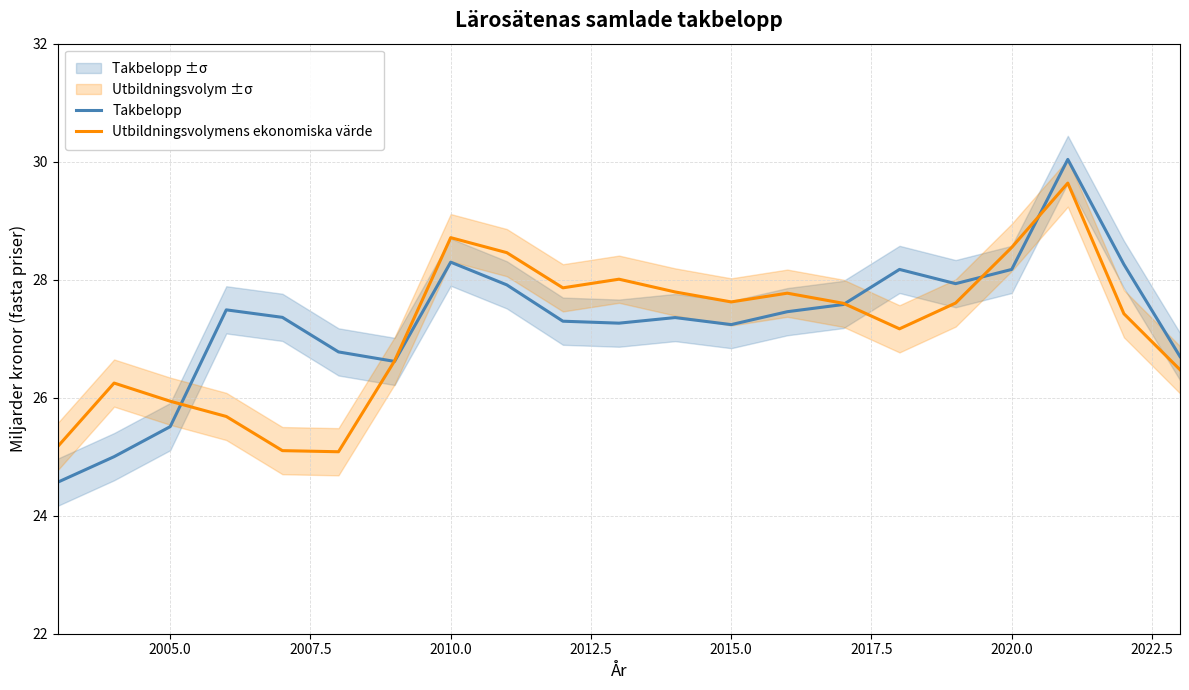

Rank the series by their average value, from highest to lowest.

Takbelopp, Utbildningsvolymens ekonomiska värde